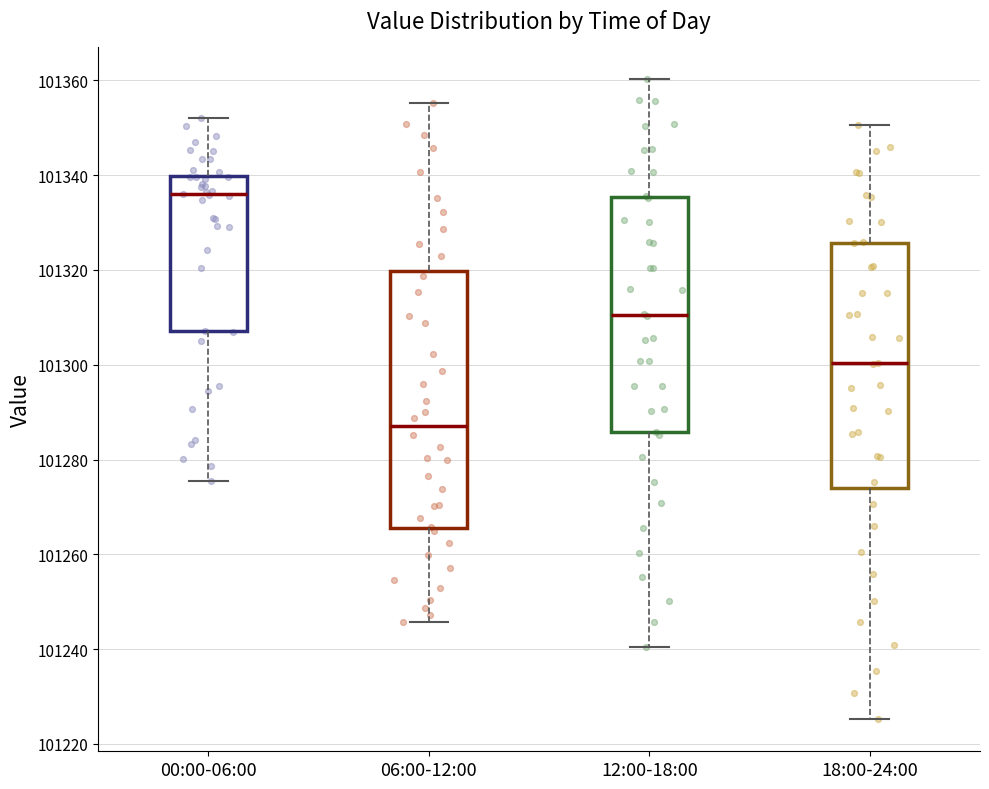

Where is the lower edge of the box for 06:00-12:00 on the y-axis? The values are not printed on the chart, so give them approximately, as read against the axis.

101266